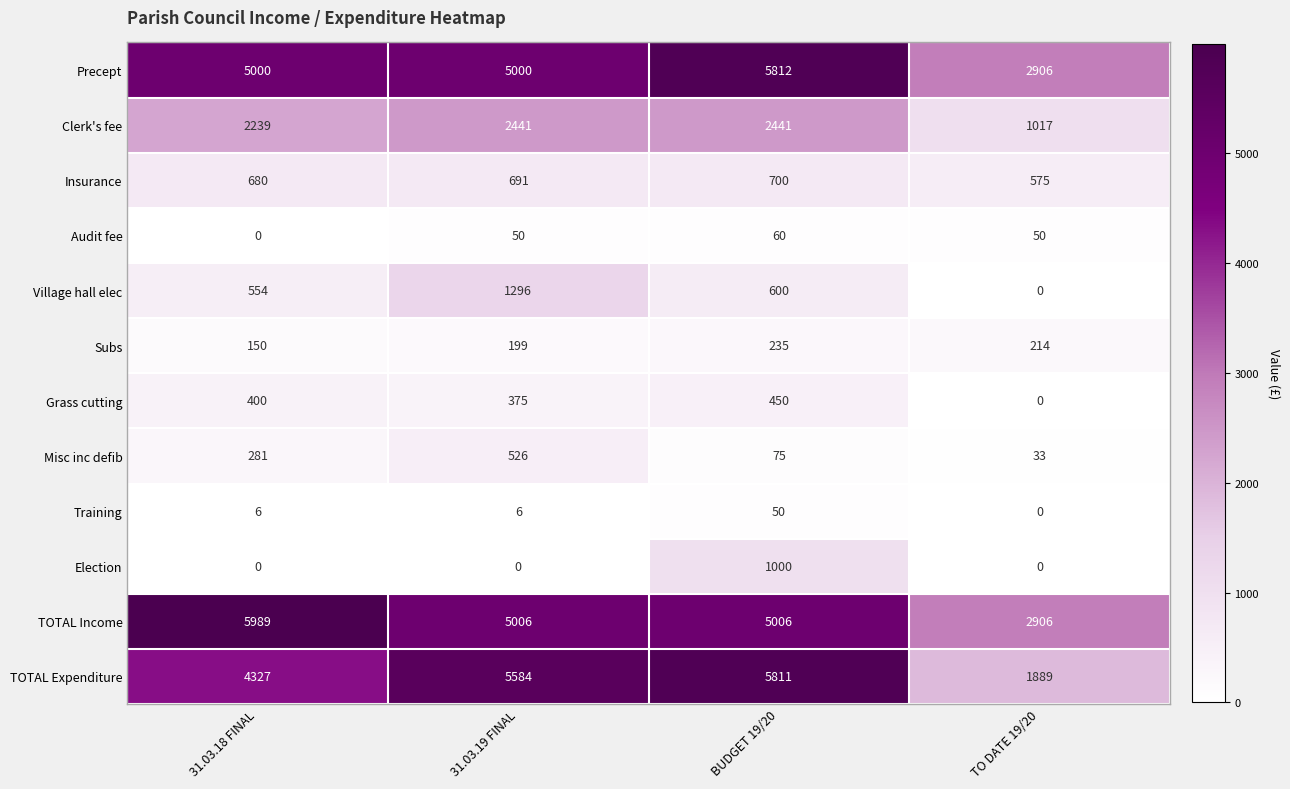

Read the Misc inc defib value at 31.03.18 FINAL.

281